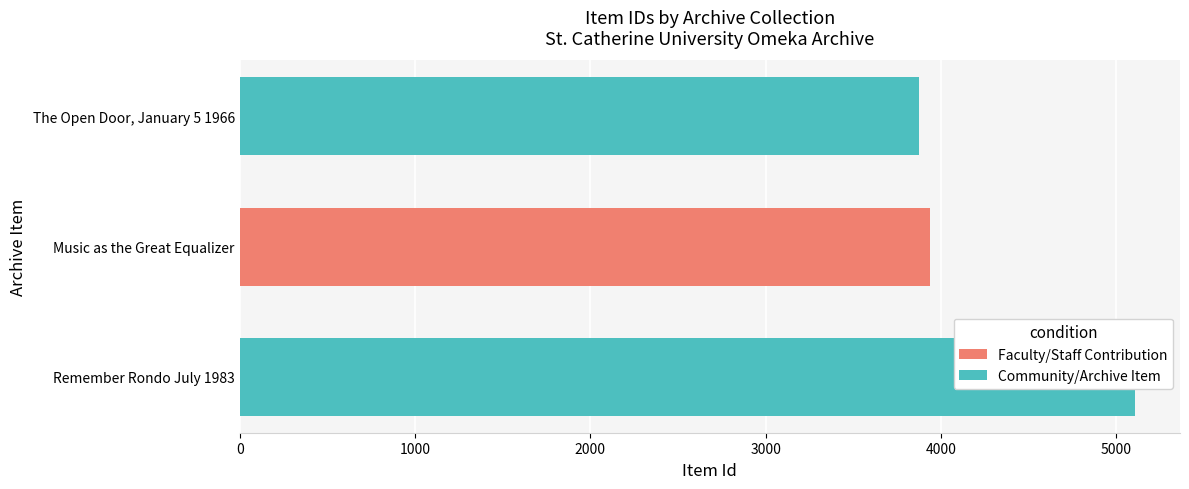

List the labels in order of value, smallest first.

The Open Door, January 5 1966, Music as the Great Equalizer, Remember Rondo July 1983